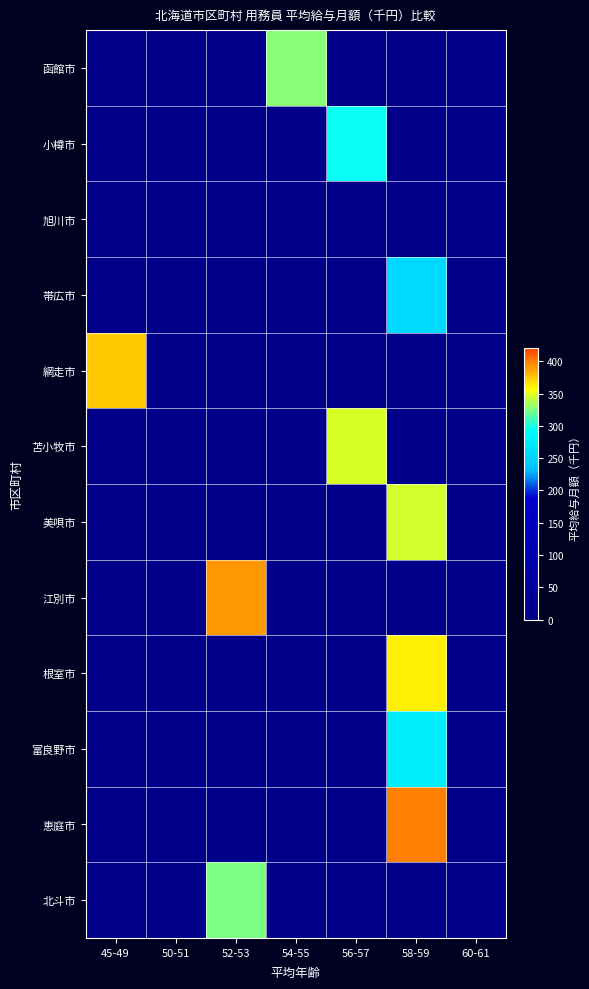

What is the maximum value shown in the chart?

400.3